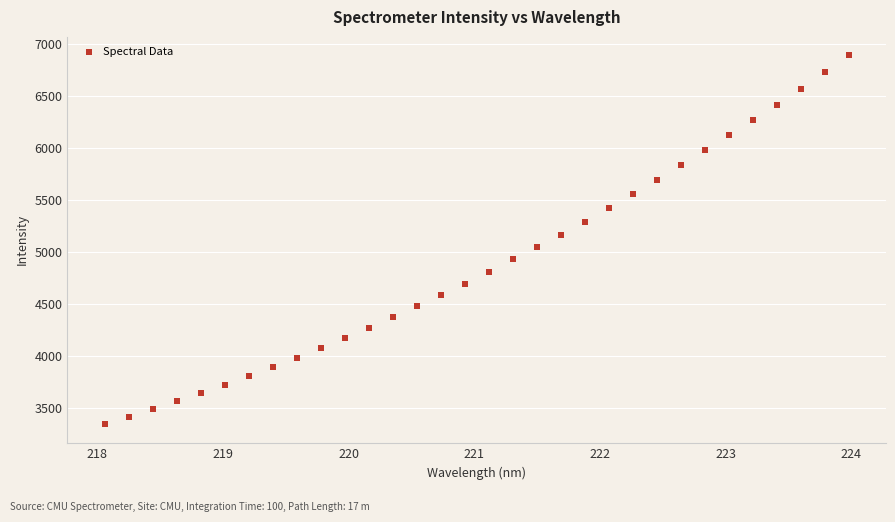

What is the range of X values (max minus min)?

5.9